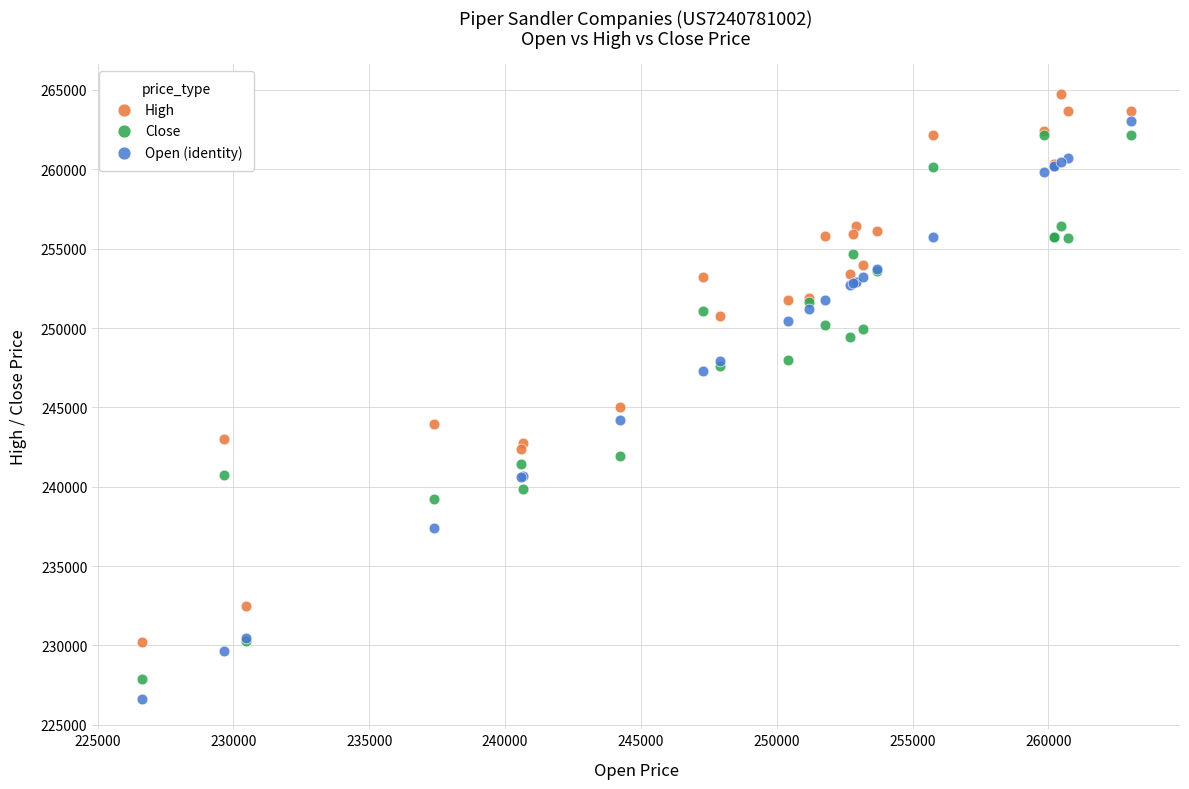

Which series reaches the maximum Y coordinate?

High